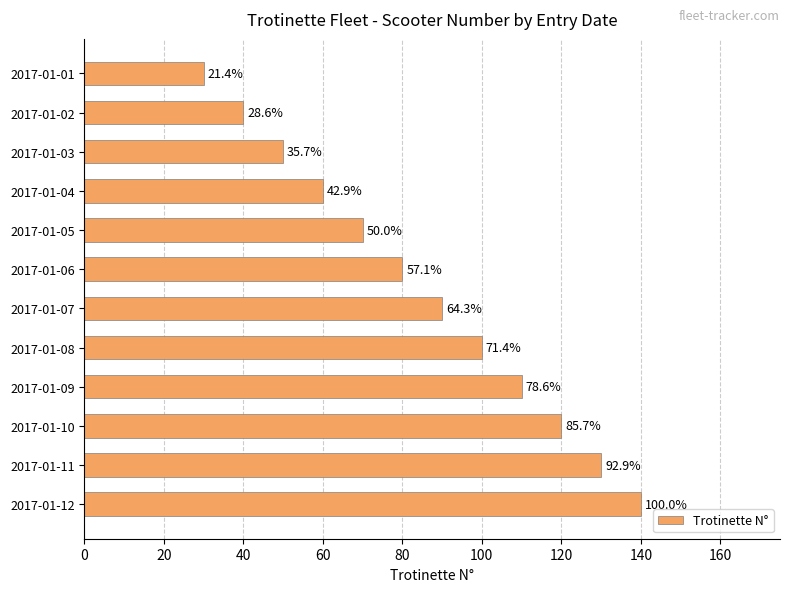

What is the difference between the second highest and minimum values?

100